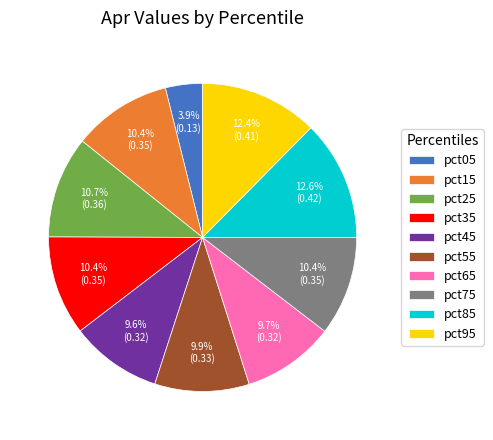

Is it true that pct15 is 10% of the pie?

True